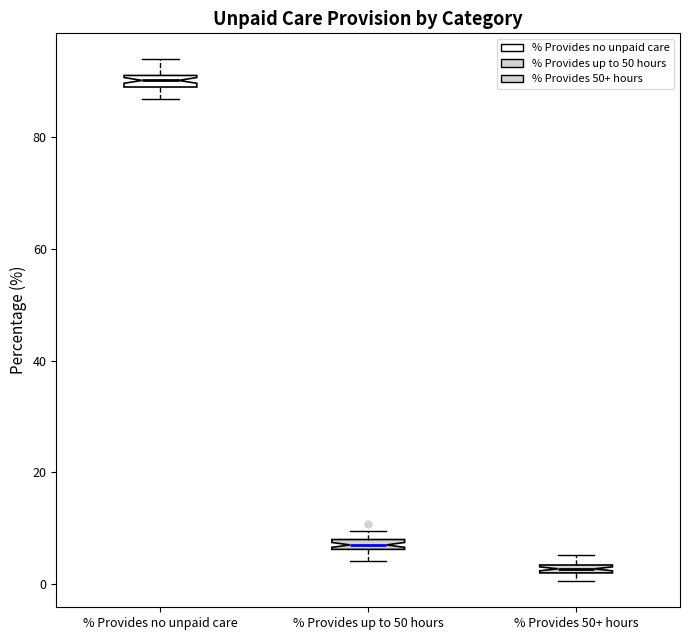

Where is the lower edge of the box for % Provides 50+ hours on the y-axis? The values are not printed on the chart, so give them approximately, as read against the axis.

2